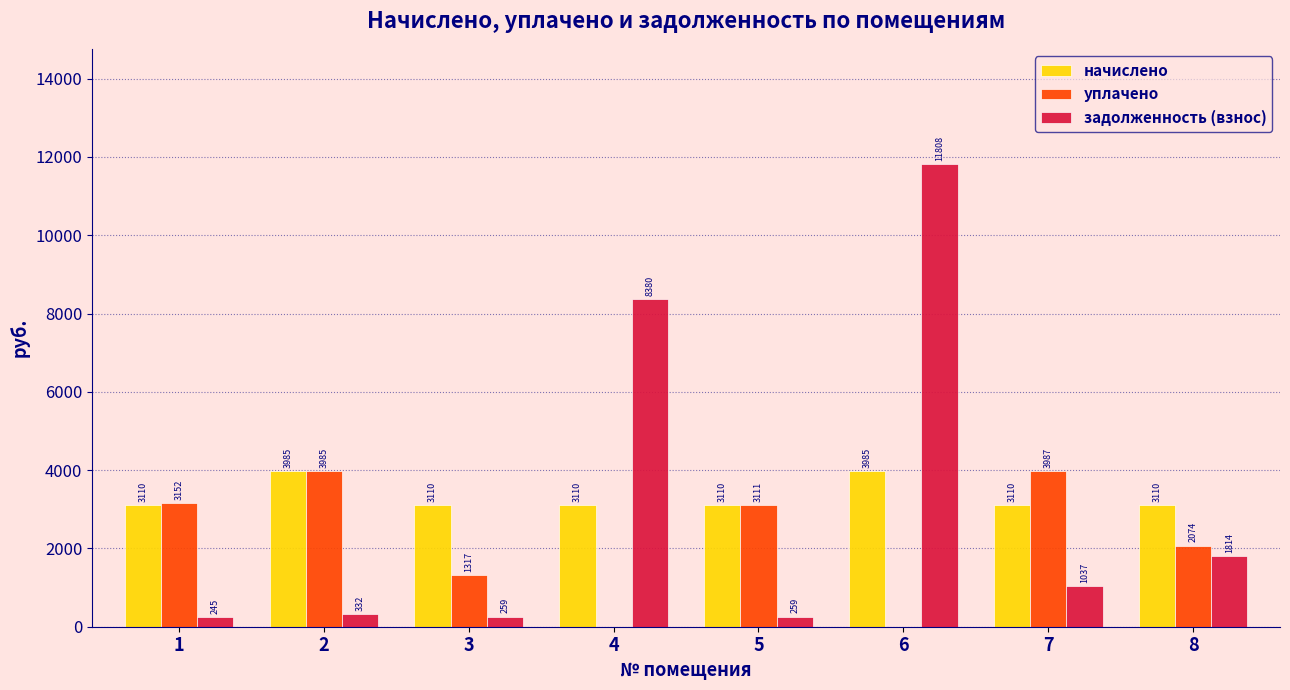

Is the value of уплачено at 1 greater than the value of начислено at 4?

Yes